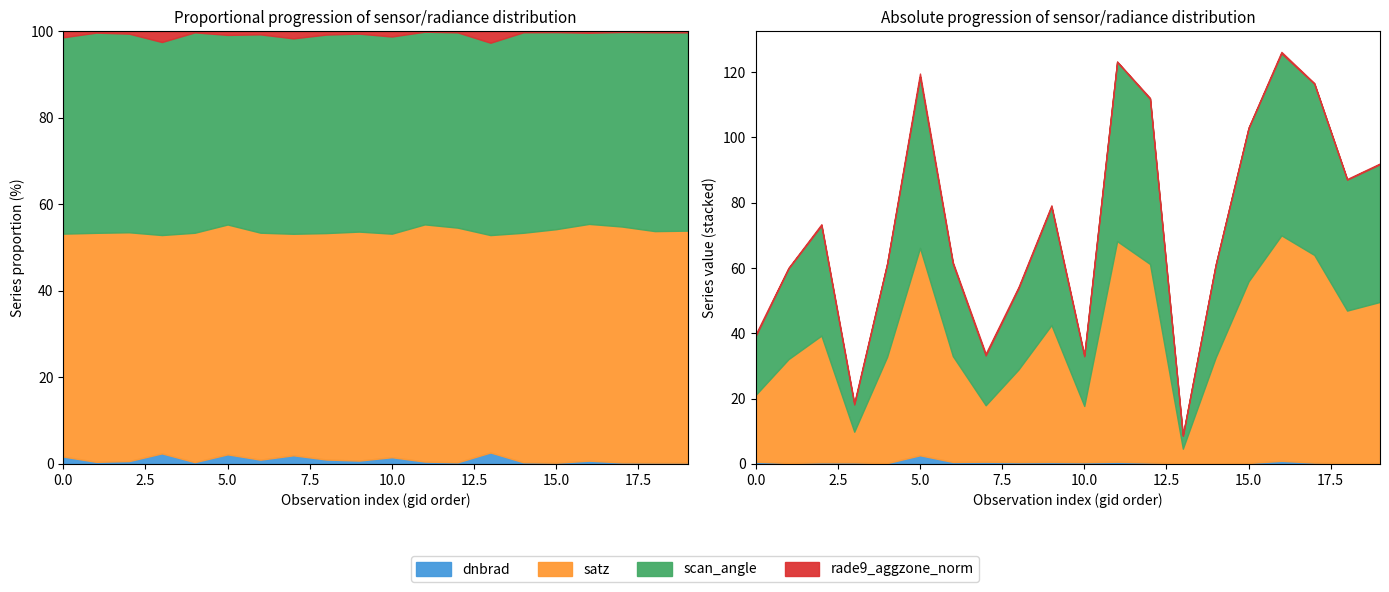

What is the average value of the dnbrad series?

0.6